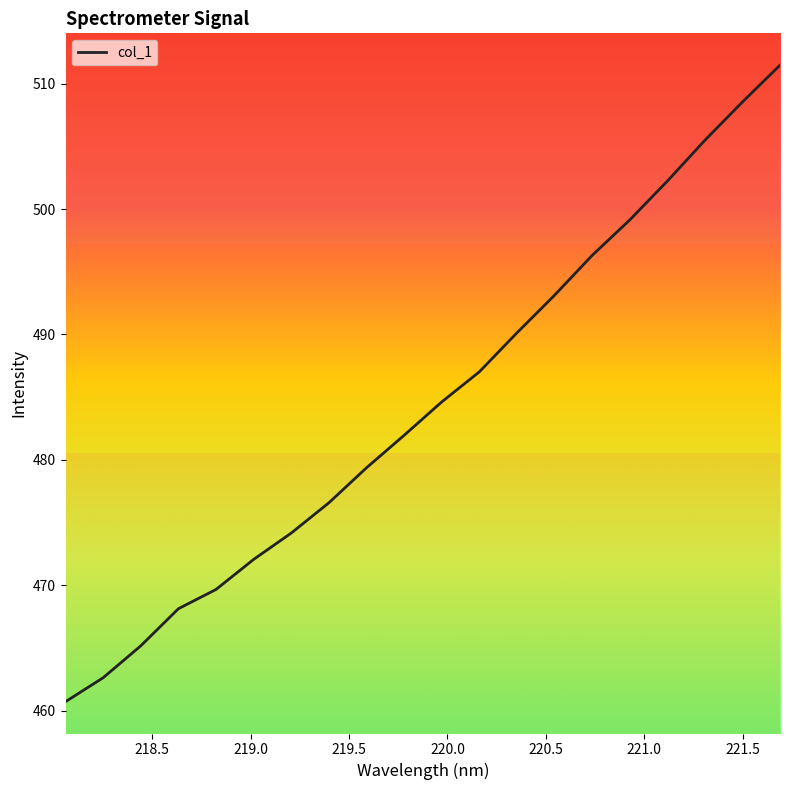

Reading left to right, what are all the values shown in this chart?

460.7	462.6	465.2	468.1	469.7	472.1	474.2	476.6	479.4	482.0	484.6	487.0	490.1	493.1	496.3	499.1	502.2	505.5	508.5	511.5